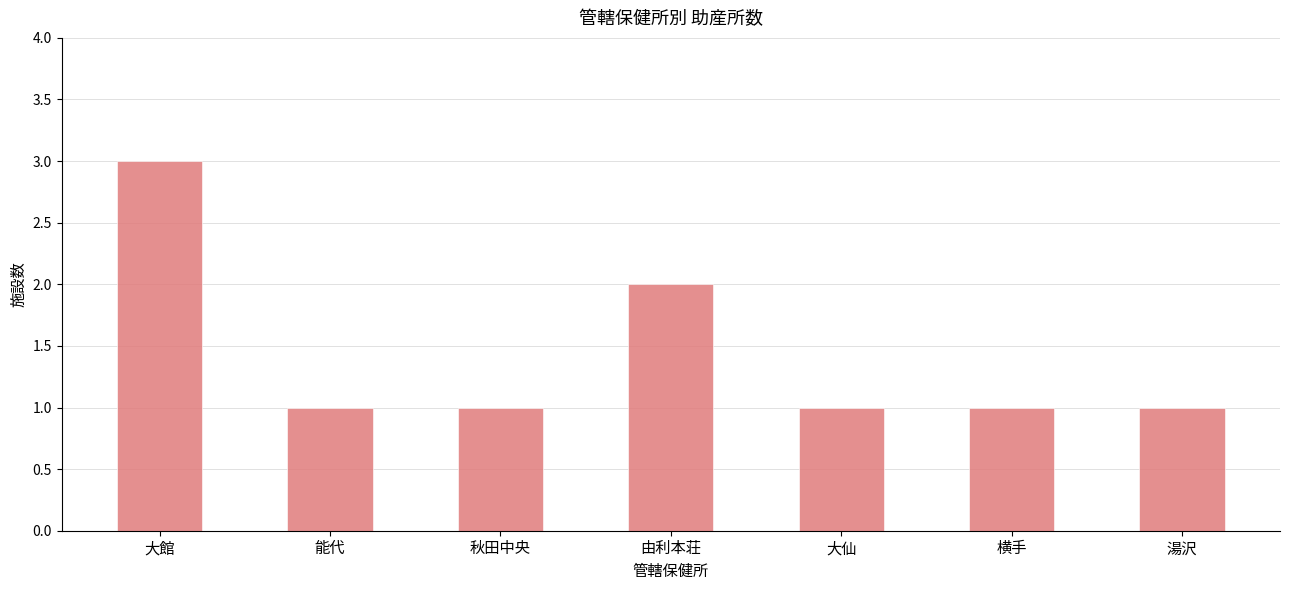

Reading left to right, extract all data points from this chart.

3	1	1	2	1	1	1